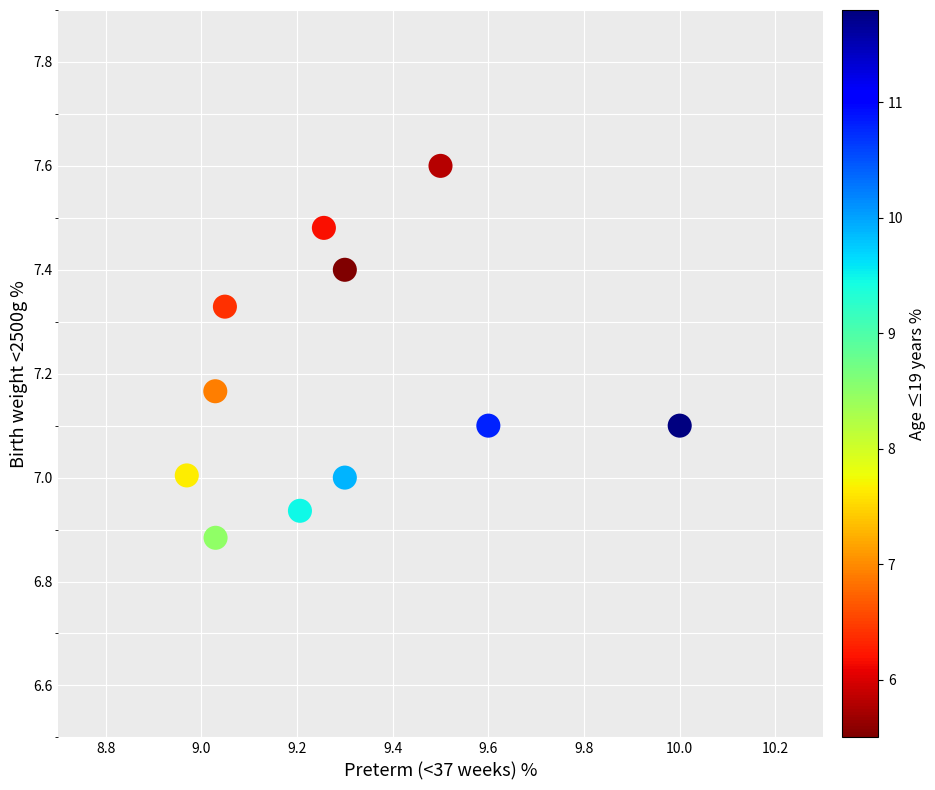

What is the average X value?

9.3